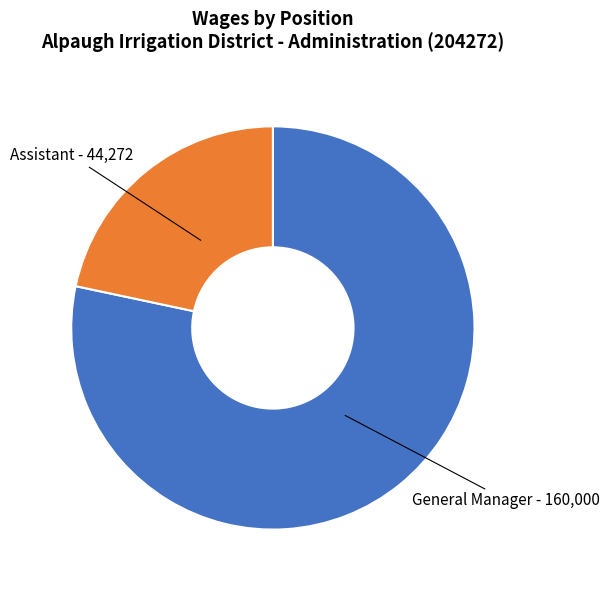

Does any single category account for the majority?

Yes